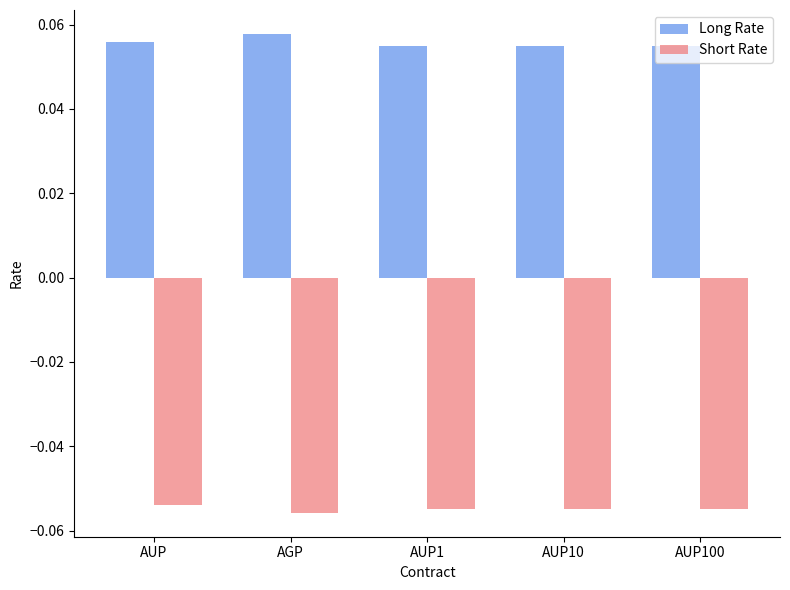

How many bars are there in total?

10